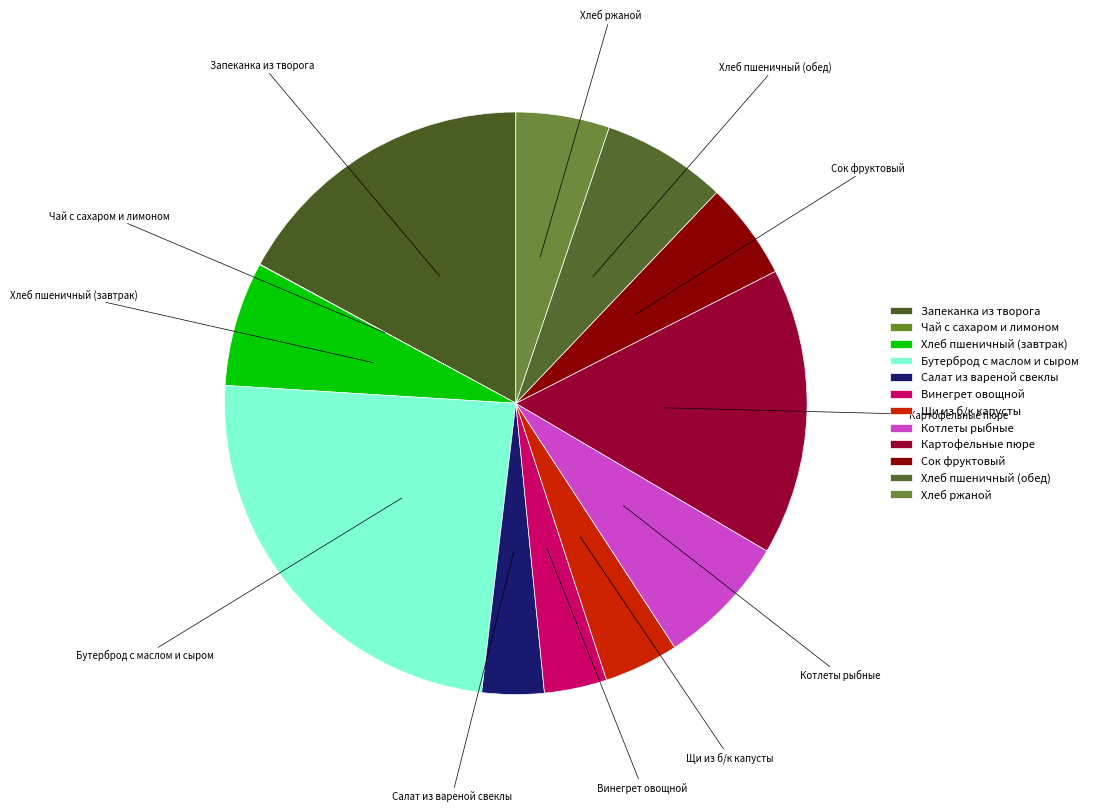

Which category has the biggest portion of the pie?

Бутерброд с маслом и сыром